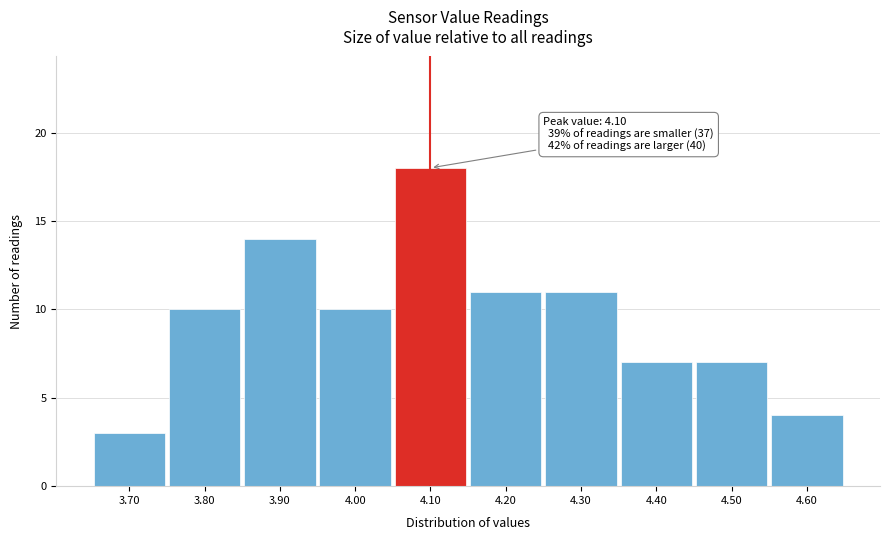

Over which range of the x-axis is the bar tallest?

4.05 to 4.15